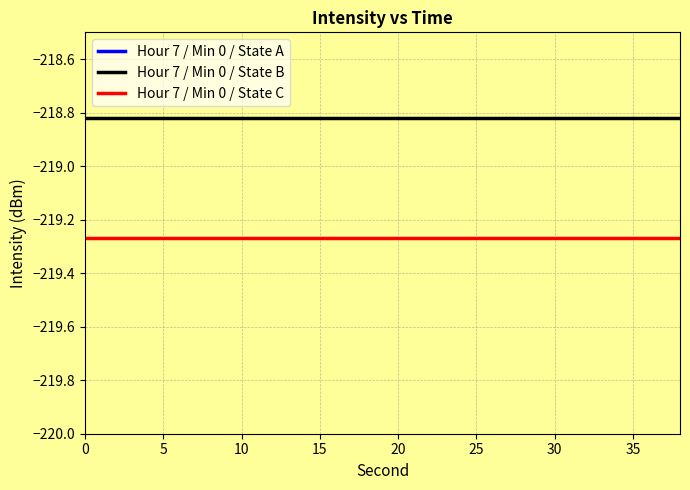

Which series has the largest total across all categories?

Hour 7 / Min 0 / State A